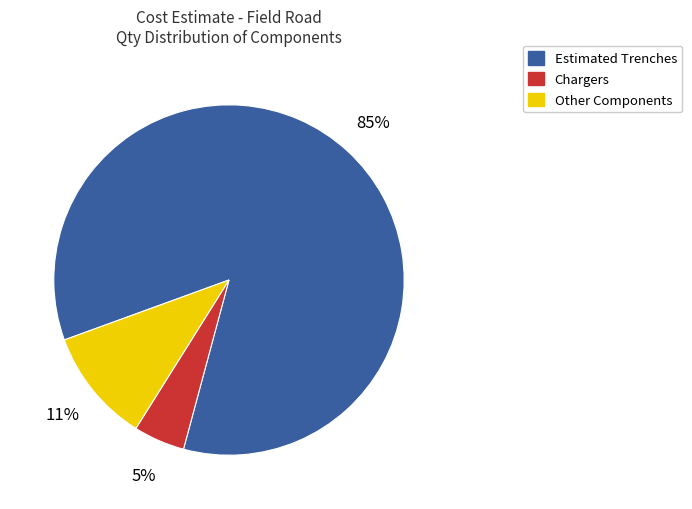

Is there a majority slice in this chart?

Yes